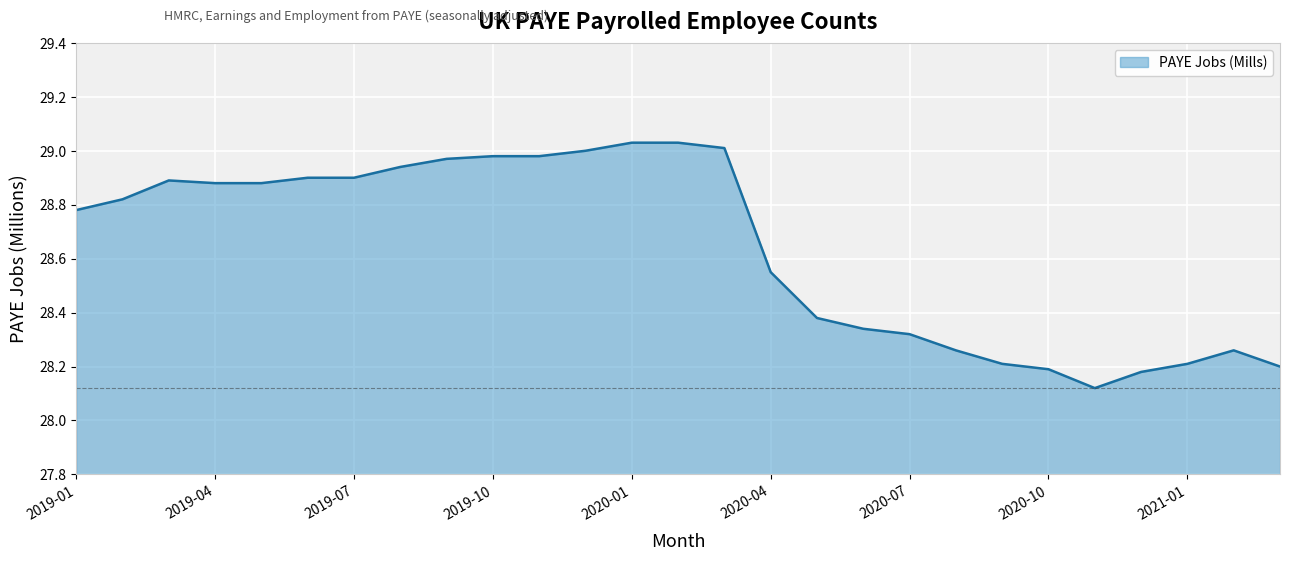

What is the value of the 22nd point from the left?

28.2